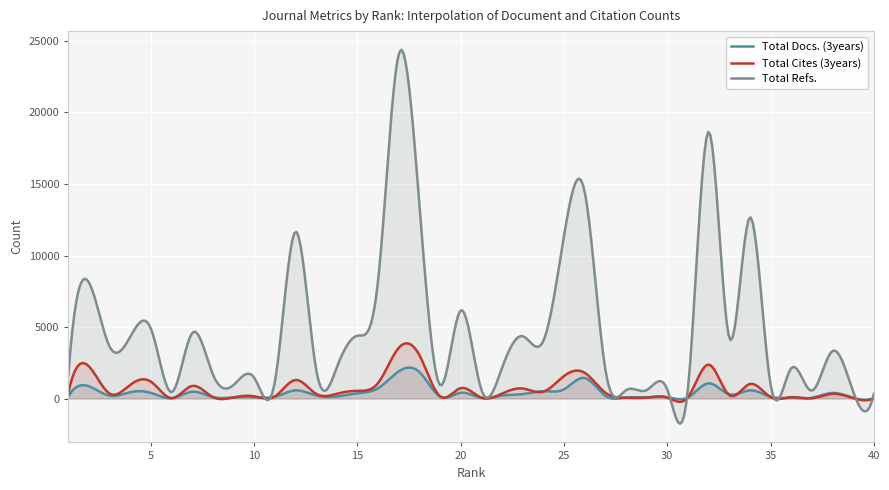

List the labels in order of Total Cites (3years) value, largest first.

17, 18, 32, 2, 26, 25, 12, 5, 16, 34, 4, 7, 20, 23, 15, 24, 27, 1, 22, 3, 14, 38, 13, 33, 10, 19, 11, 35, 8, 36, 31, 9, 29, 30, 21, 28, 39, 6, 37, 40